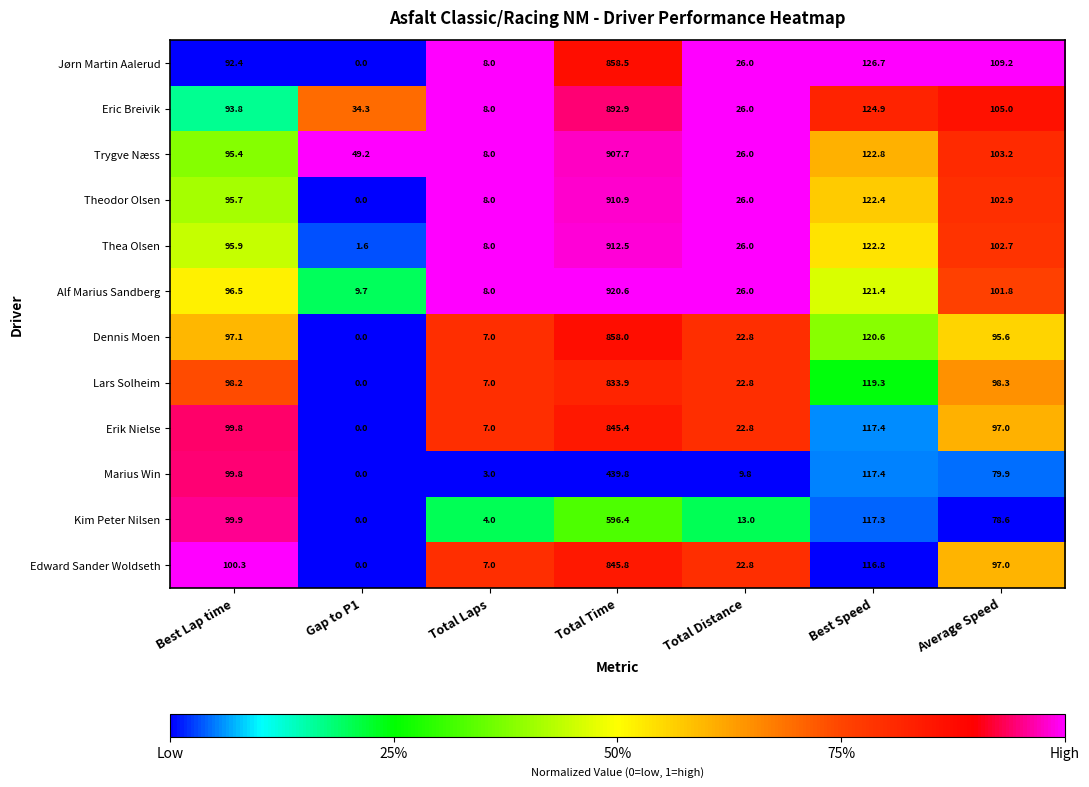

What is the difference between the highest and lowest values at Total Laps?

5.0